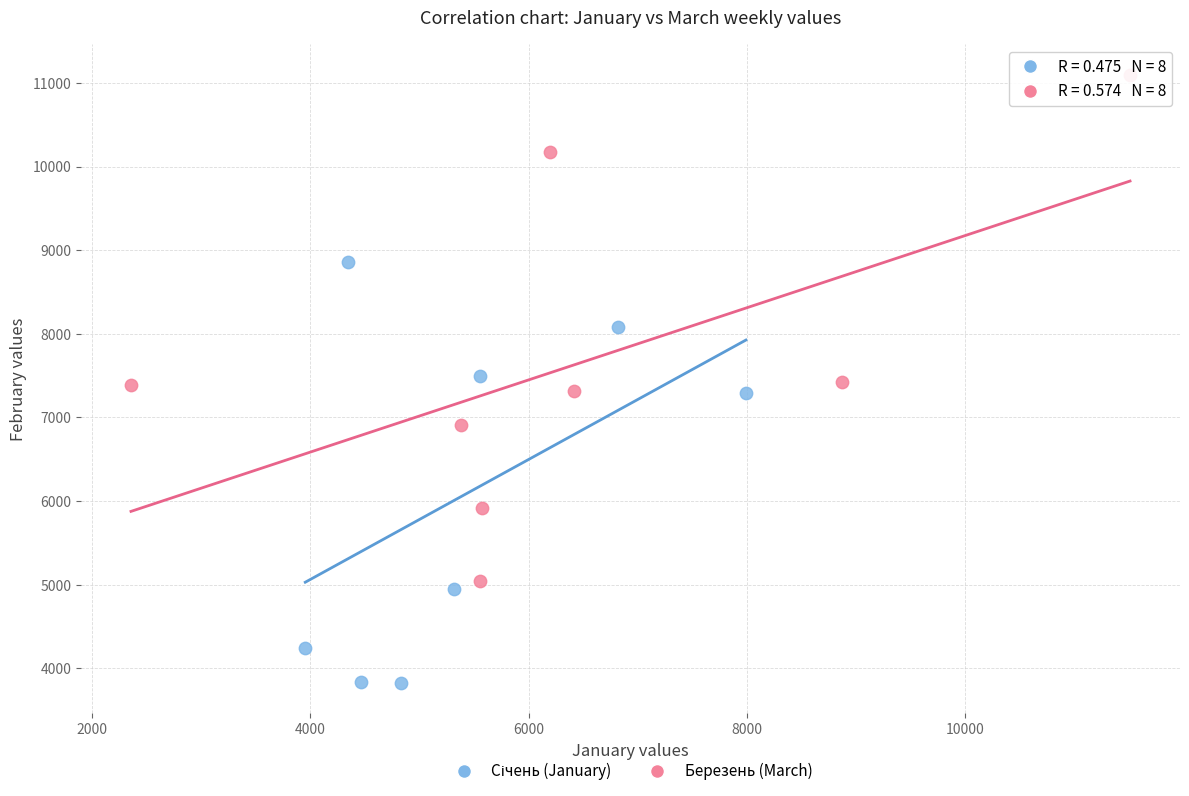

Which series reaches the maximum Y coordinate?

Березень (March)